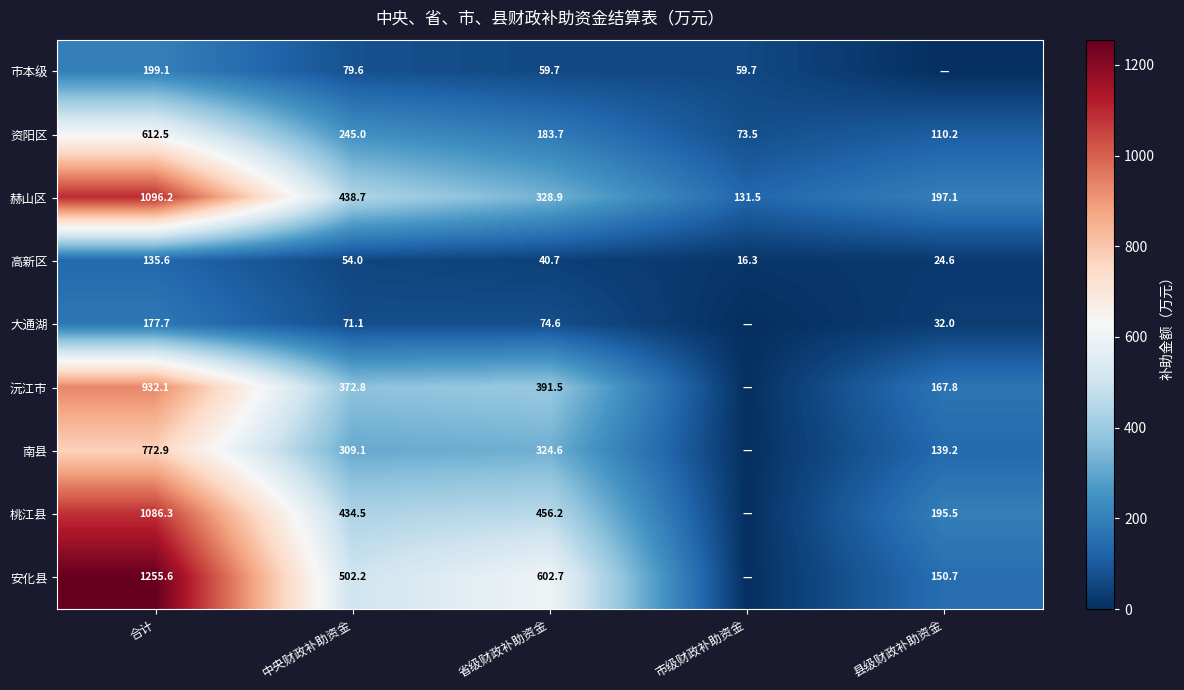

What is the total value across all series at 省级财政补助资金?

2462.6